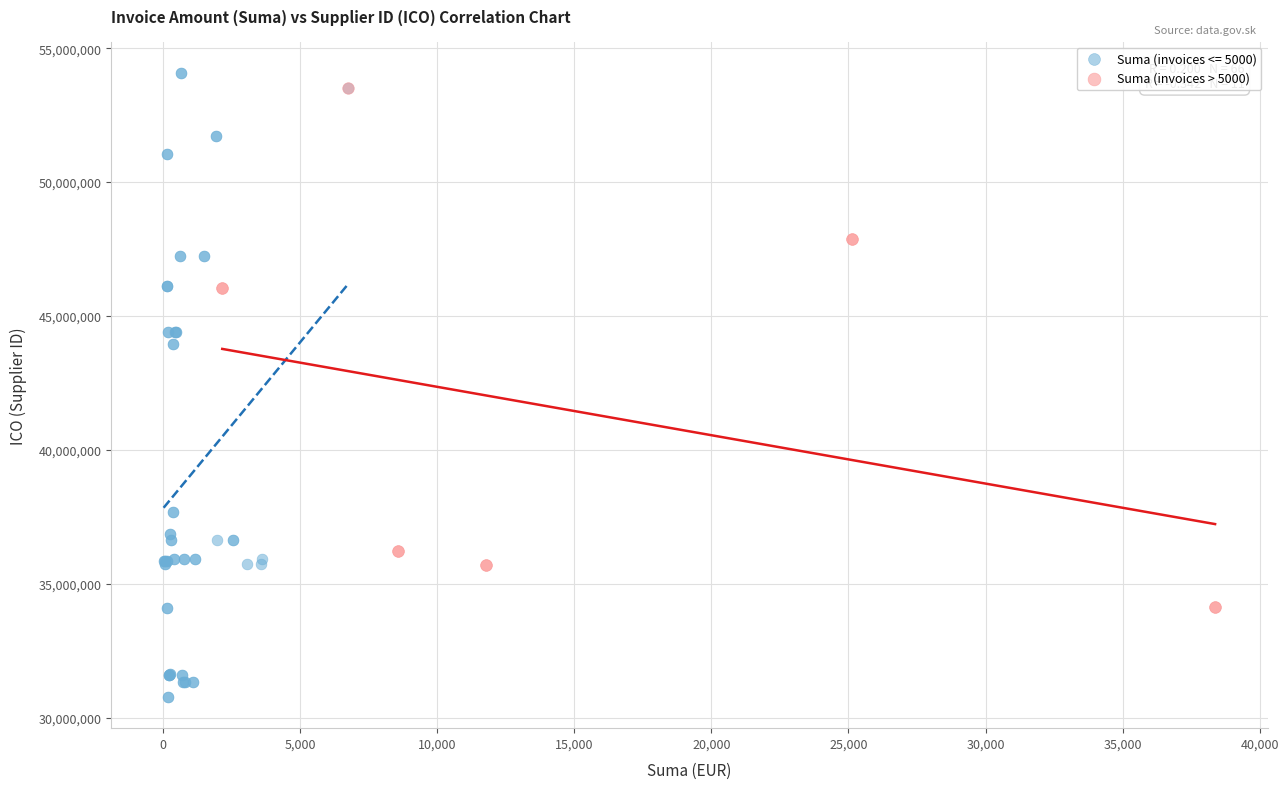

Which series has the widest spread of Y values?

Suma (invoices <= 5000)